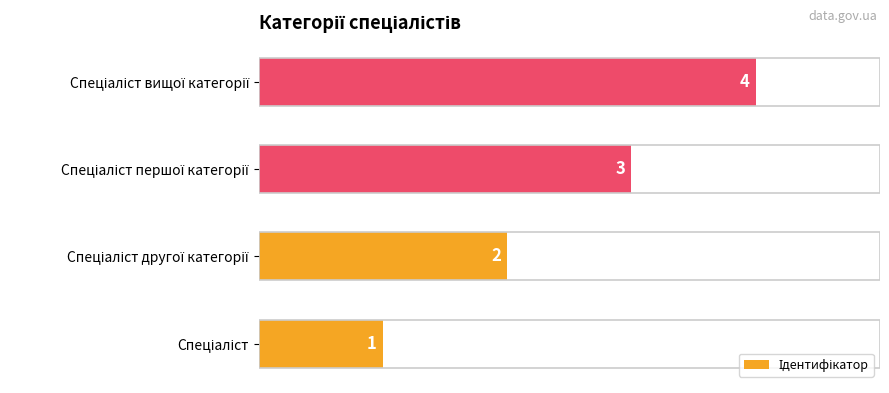

Count the values in the range 2 to 4.

3